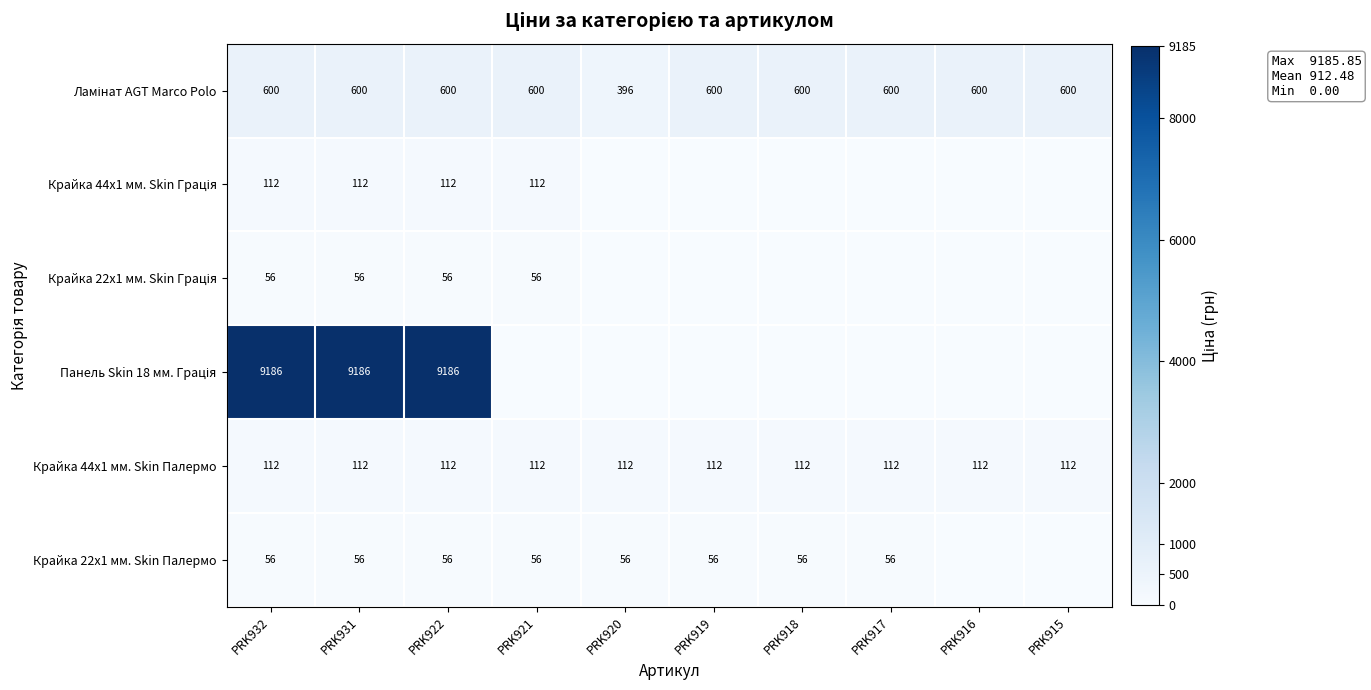

What is the minimum value for Крайка 44x1 мм. Skin Палермо?

112